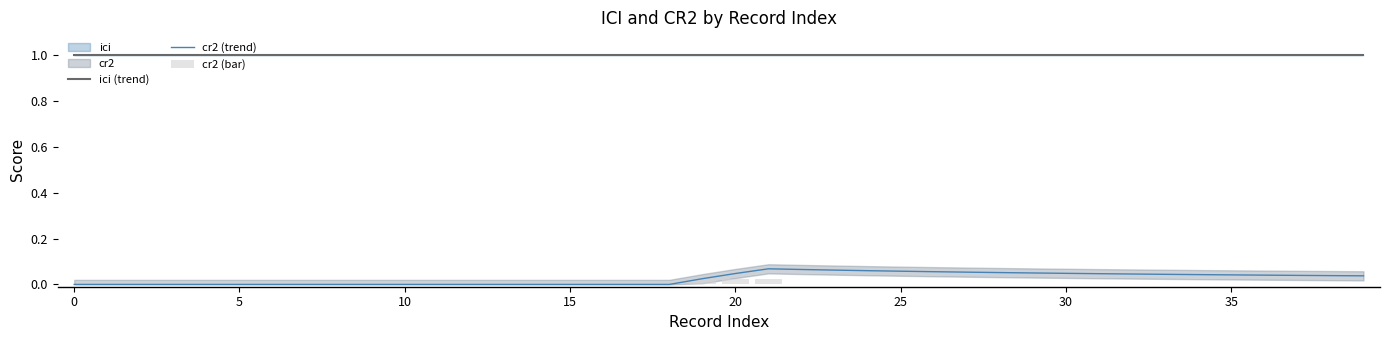

What is the highest value of the cr2 (trend) series?

0.1